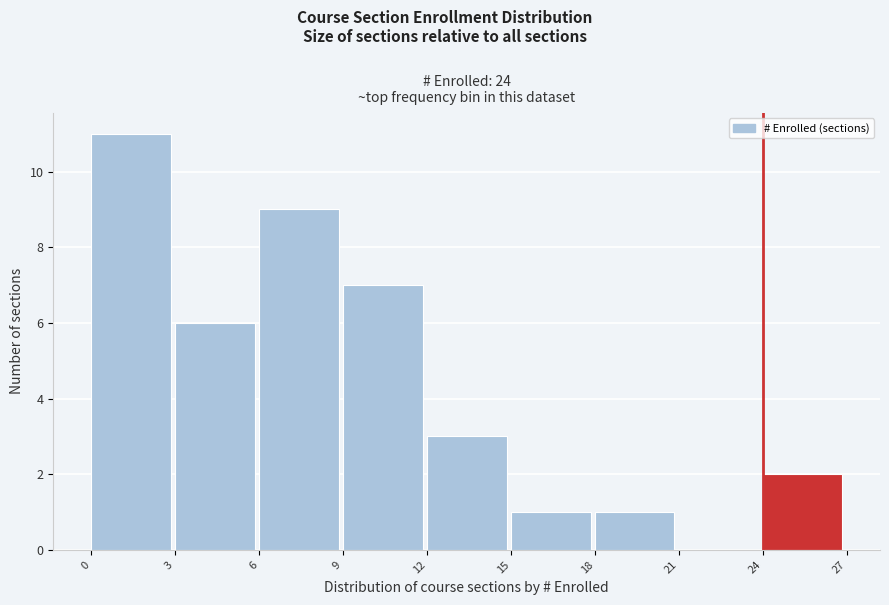

Reading left to right, transcribe this chart: for each bar, give the range it covers on the x-axis and its height. The values are not printed on the chart, so give them approximately, as read against the axis.

0 to 3: 11
3 to 6: 6
6 to 9: 9
9 to 12: 7
12 to 15: 3
15 to 18: 1
18 to 21: 1
21 to 24: 0
24 to 27: 2